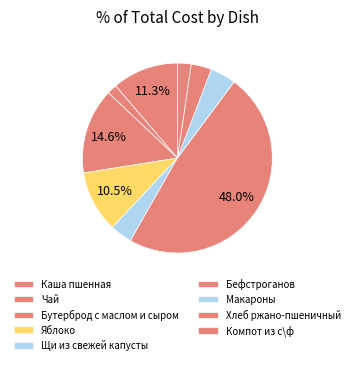

What is the change in value from Яблоко to Компот из с\ф?

-15.9